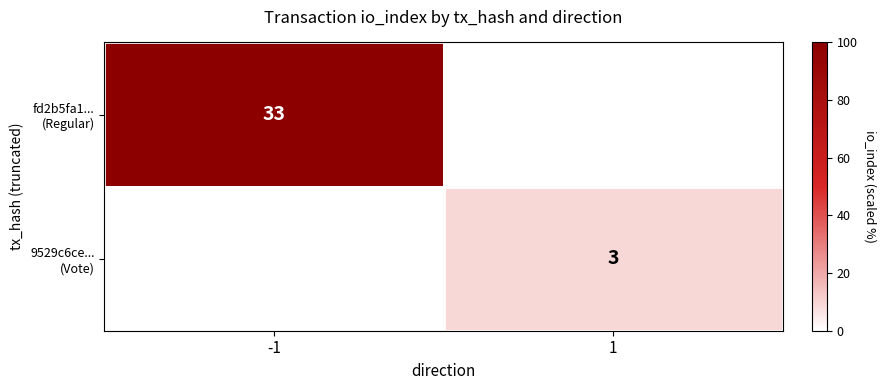

How many positive values does the 9529c6ce... (Vote) series have?

1